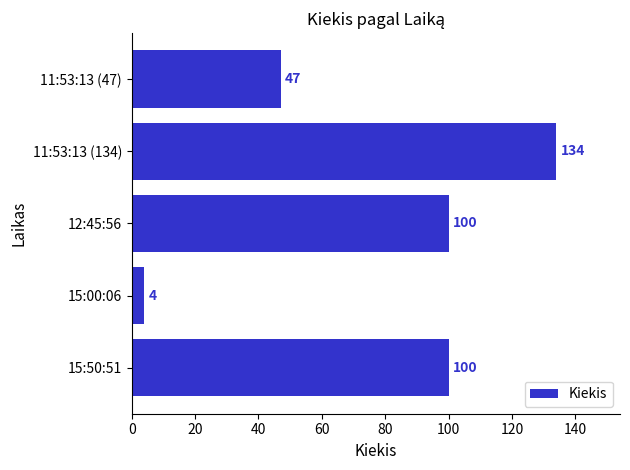

What is the change in value from 15:00:06 to 12:45:56?

+96